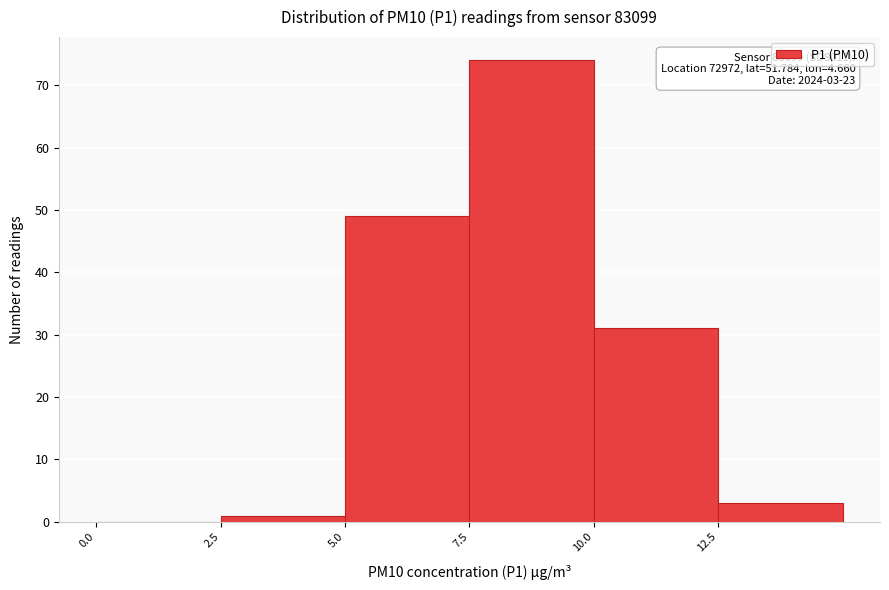

Which range on the x-axis has the tallest bar?

7.5 to 10.0